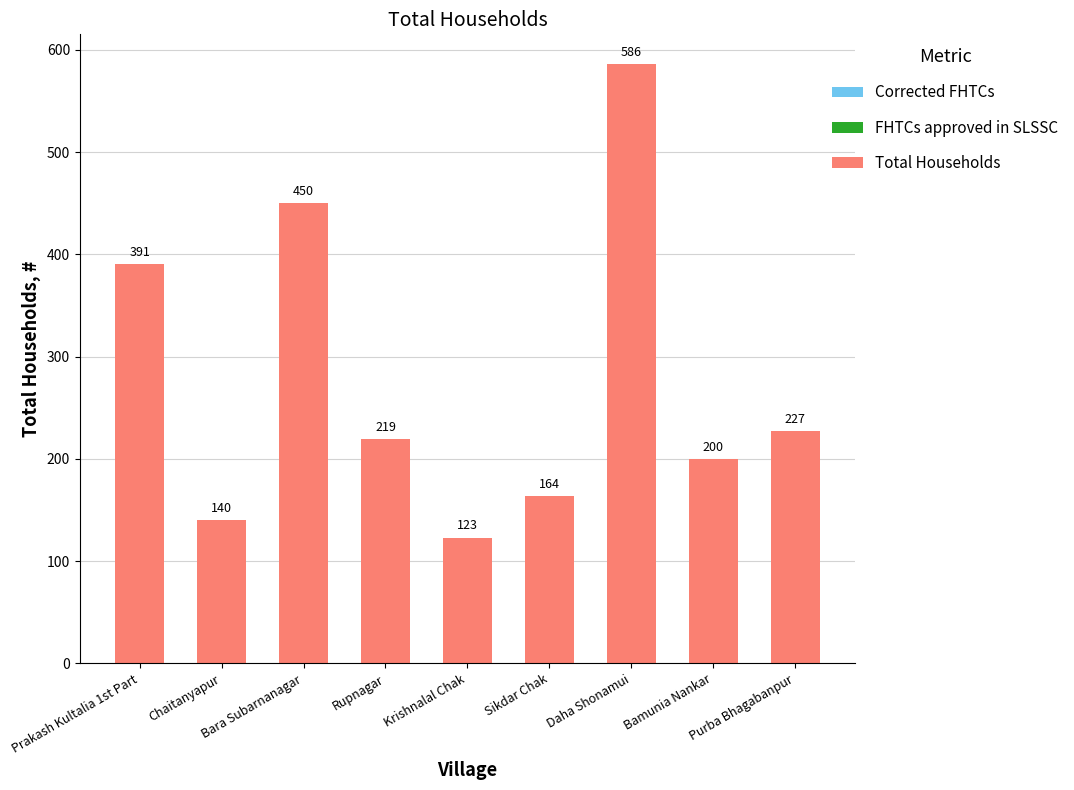

The chart shows a value of 123 at Krishnalal Chak. True or false?

True